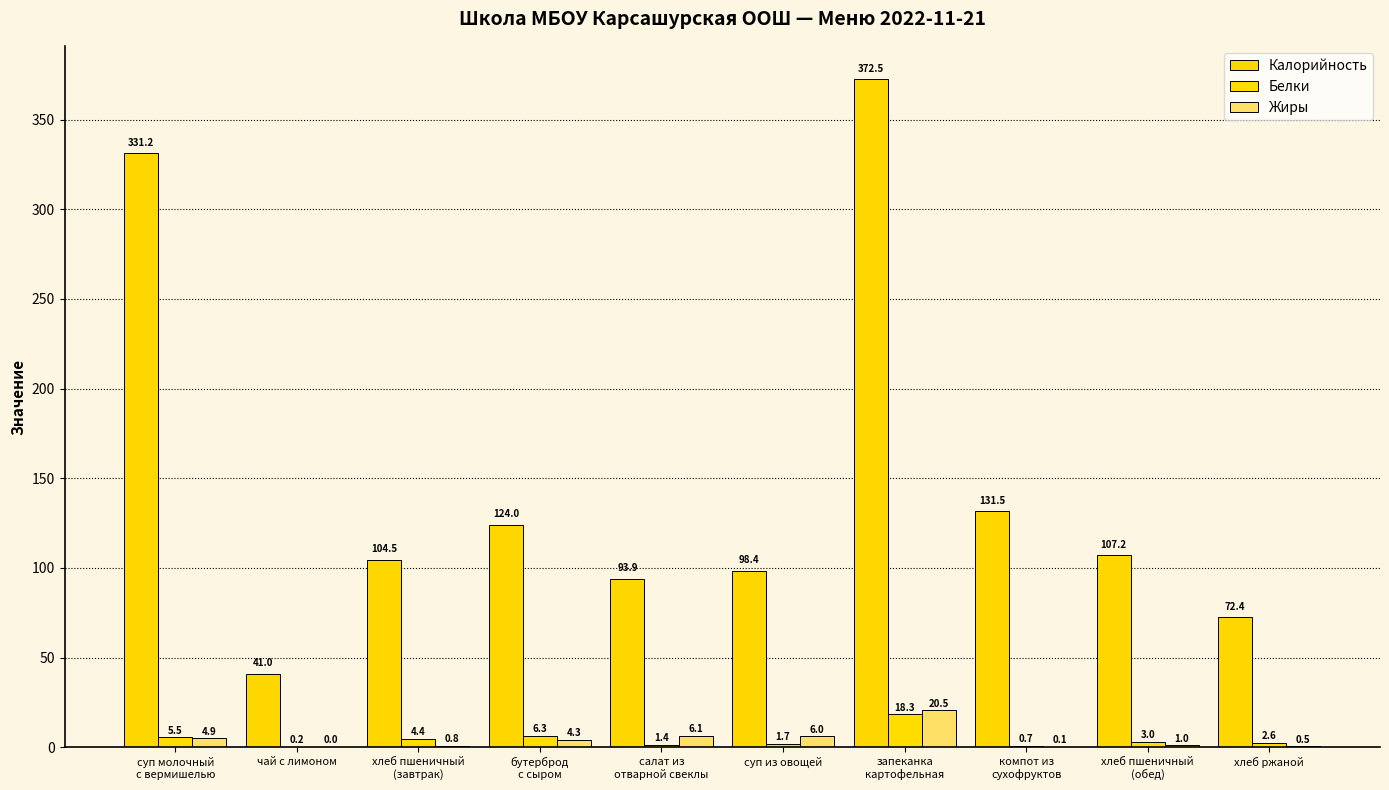

Are the bars horizontal?

No